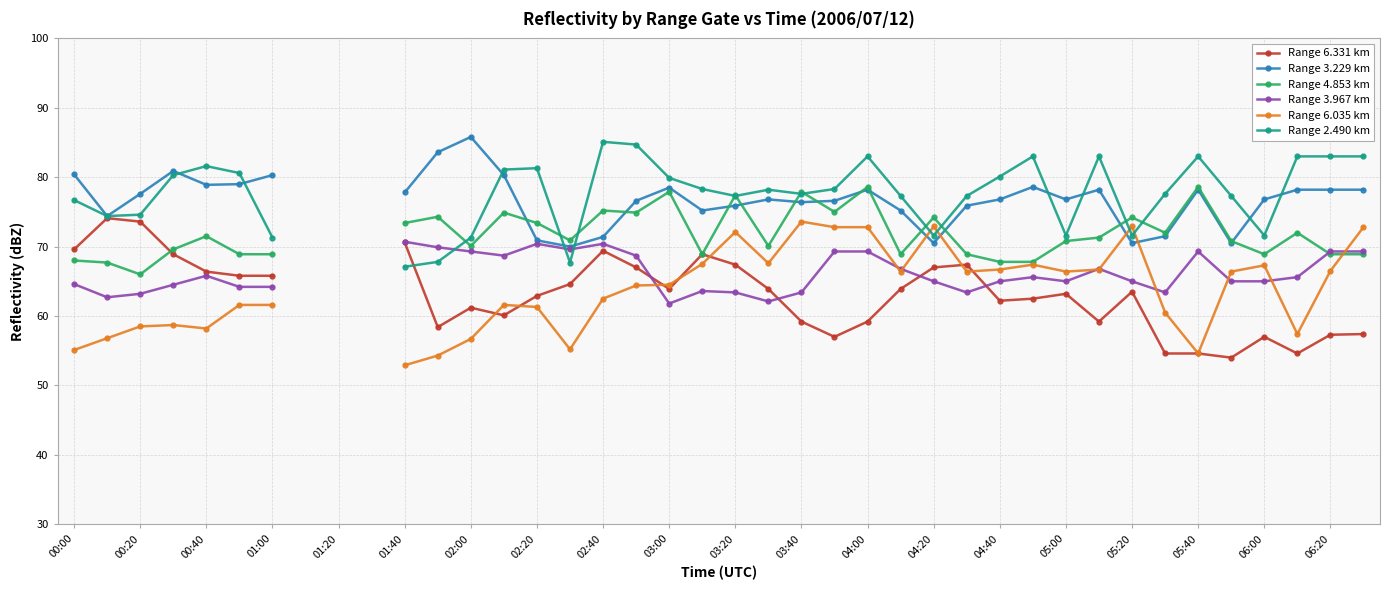

Where does the Range 3.229 km series first go above 77?

00:00